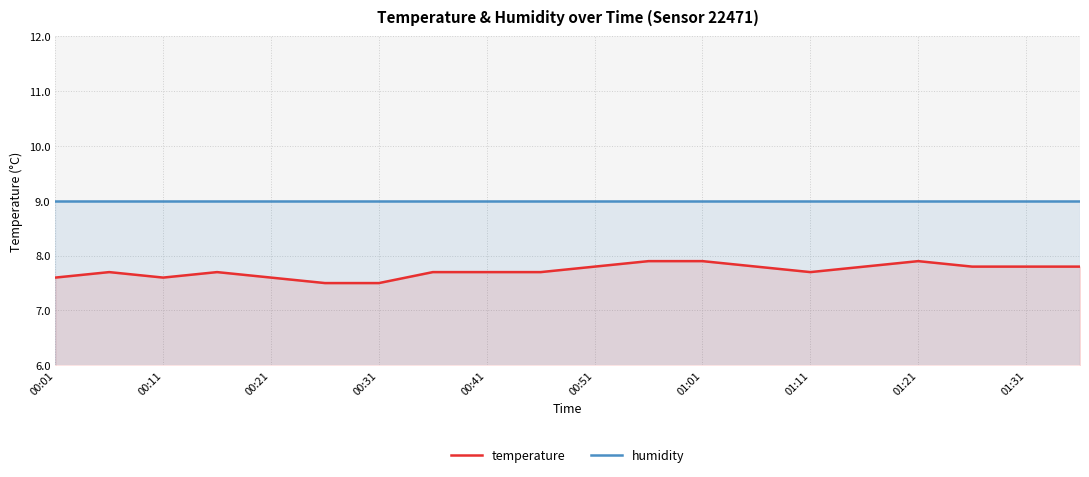

List the series in order of their peak value, highest first.

humidity, temperature